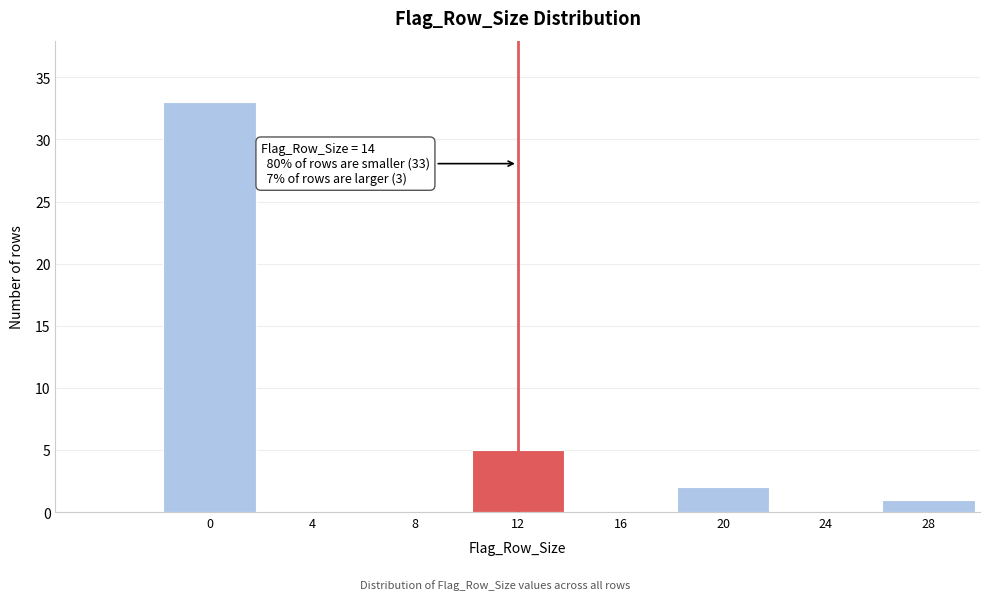

Reading left to right, transcribe all the data shown in this chart.

0=33	4=0	8=0	12=5	16=0	20=2	24=0	28=1